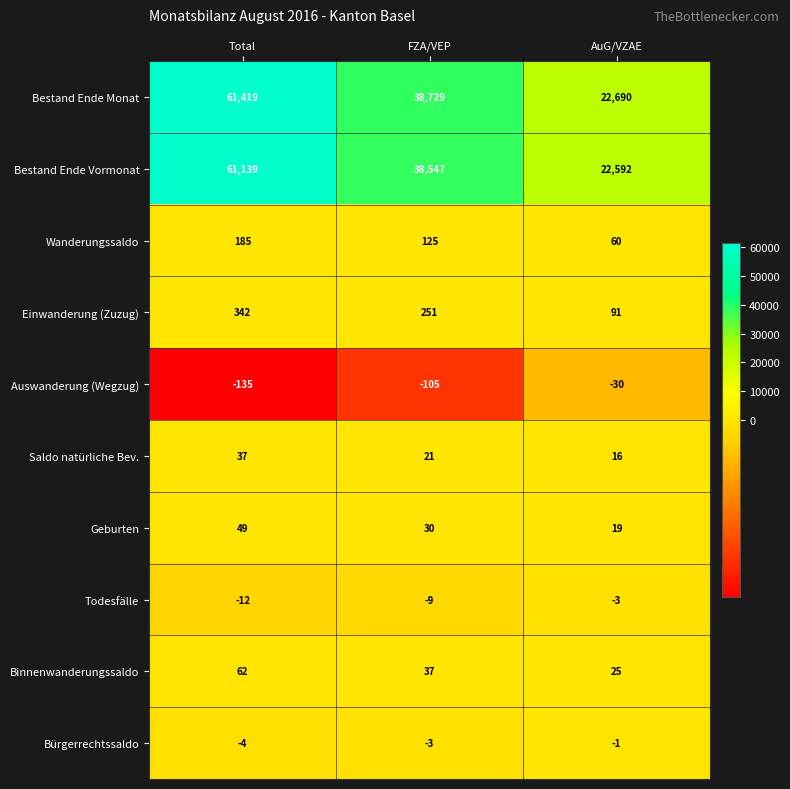

How many series are shown in this chart?

10